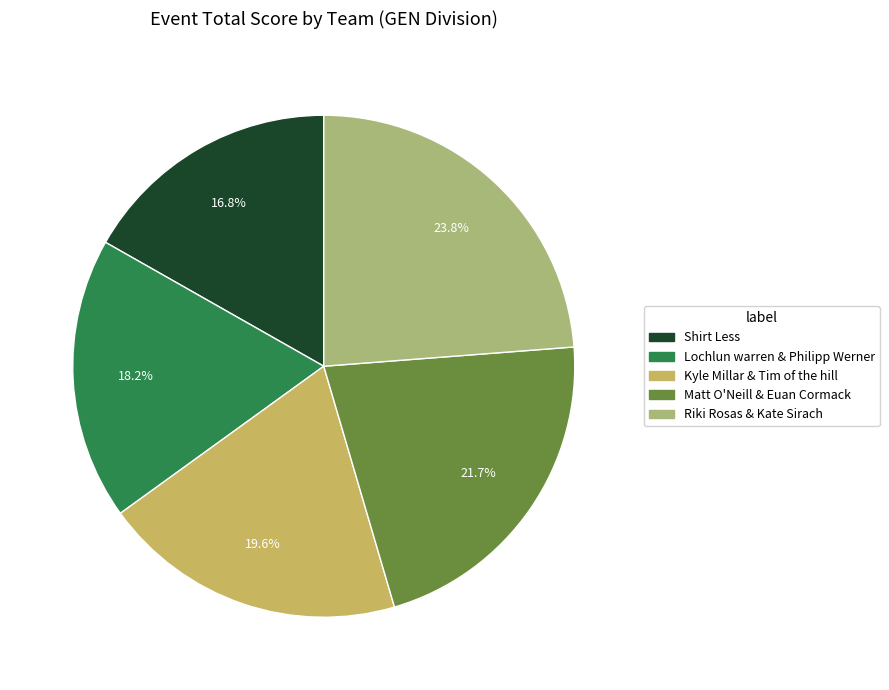

Is the sum of Lochlun warren & Philipp Werner and Kyle Millar & Tim of the hill greater than half?

No